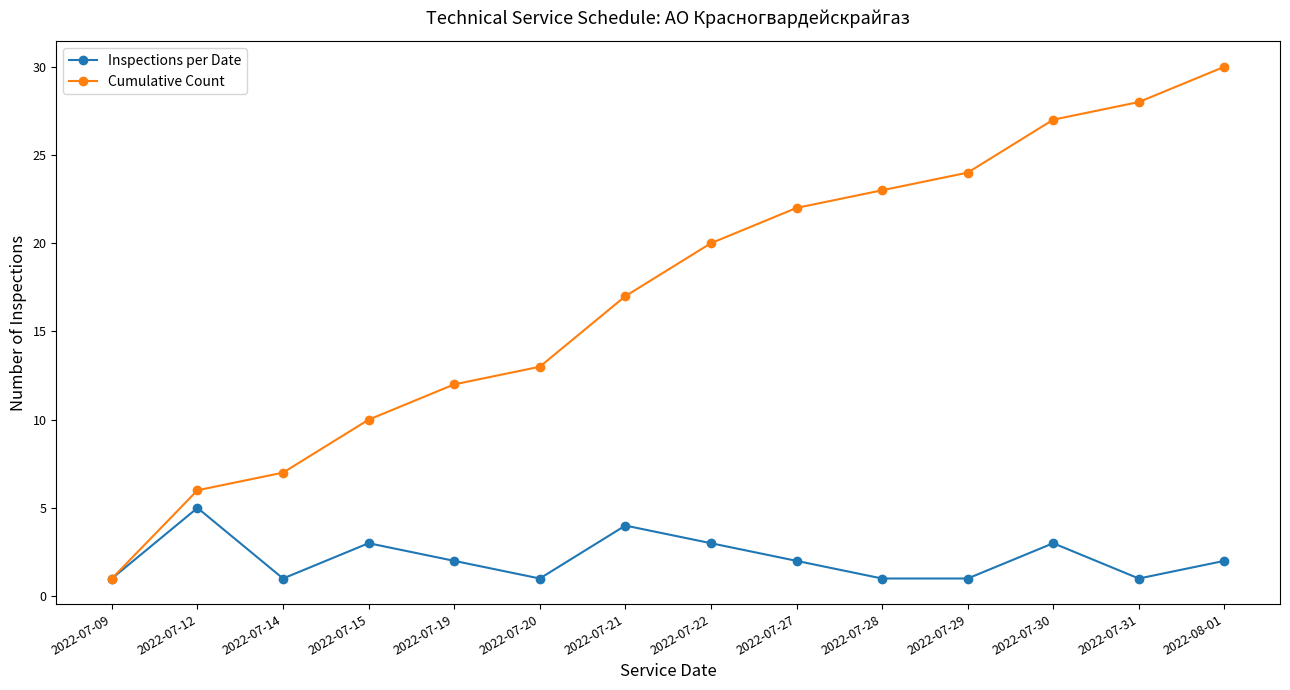

Is the value of Inspections per Date at 2022-07-12 greater than the value of Cumulative Count at 2022-07-27?

No